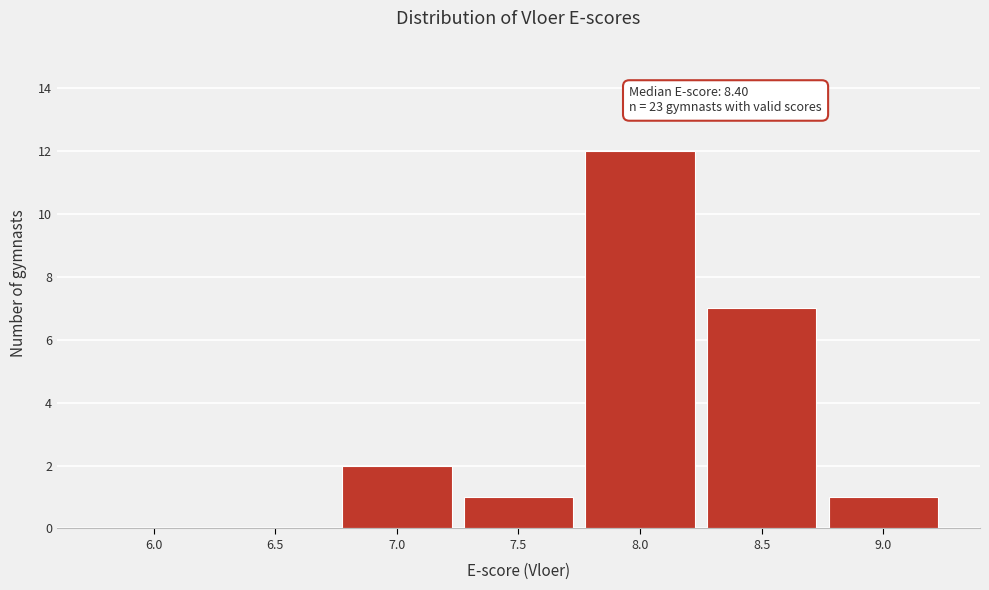

Reading left to right, list all the values displayed in this chart.

6.0=0	6.5=0	7.0=2	7.5=1	8.0=12	8.5=7	9.0=1